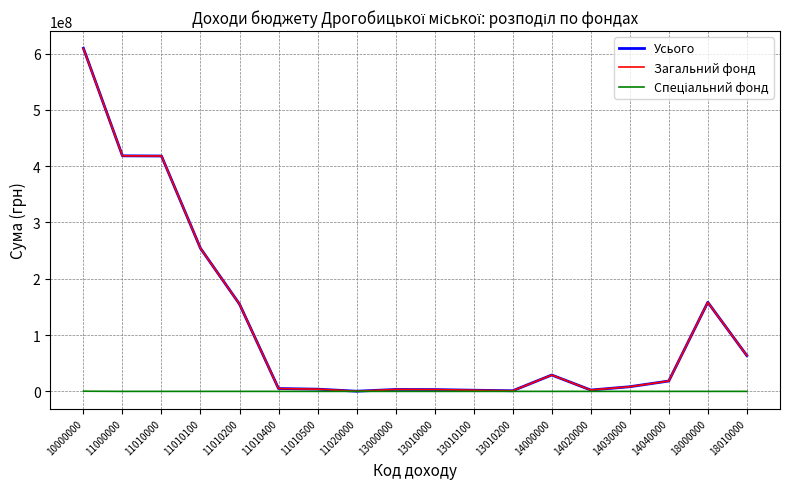

The value of Загальний фонд at 11010100 is 254077000. True or false?

True